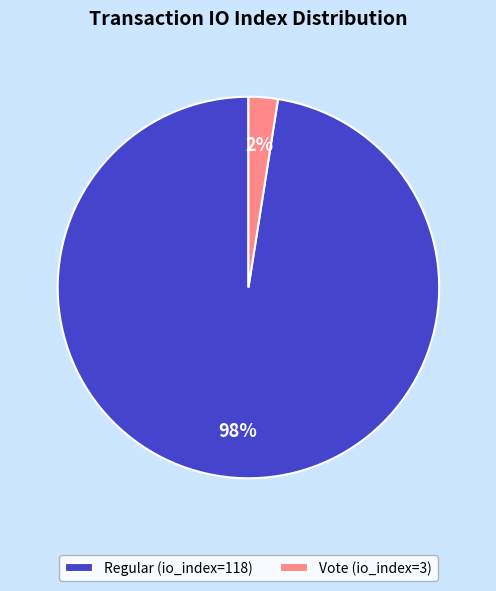

Is it true that Regular (io_index=118) is 98% of the pie?

True